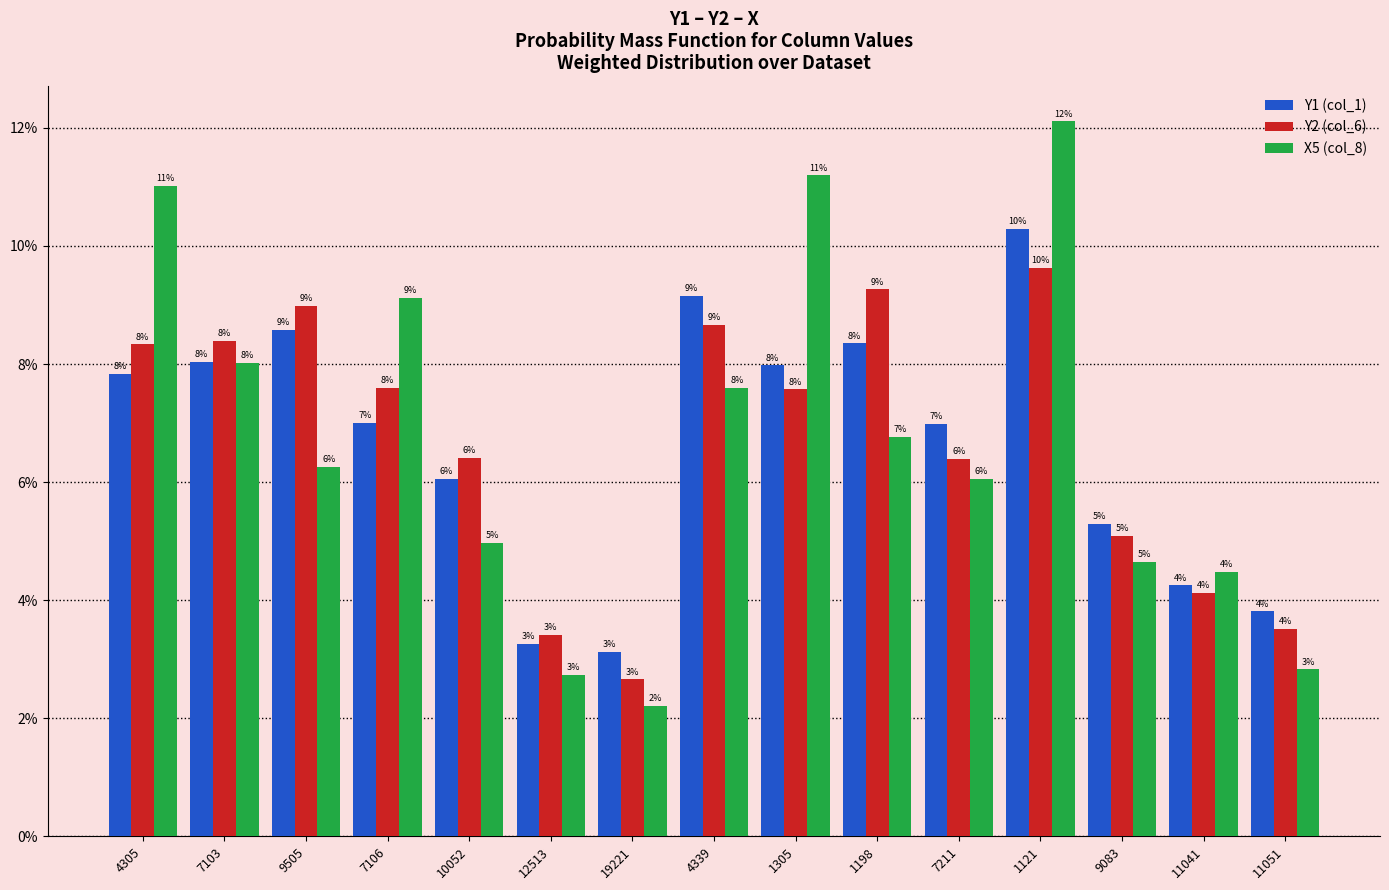

What are all the series names shown in the legend?

Υ1 (col_1), Υ2 (col_6), Χ5 (col_8)